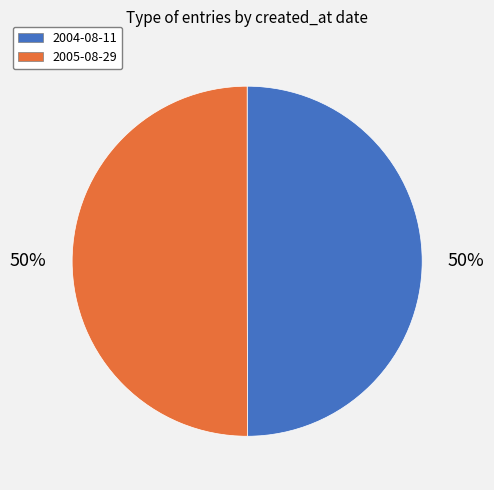

Is it true that 2005-08-29 is 50% of the pie?

True